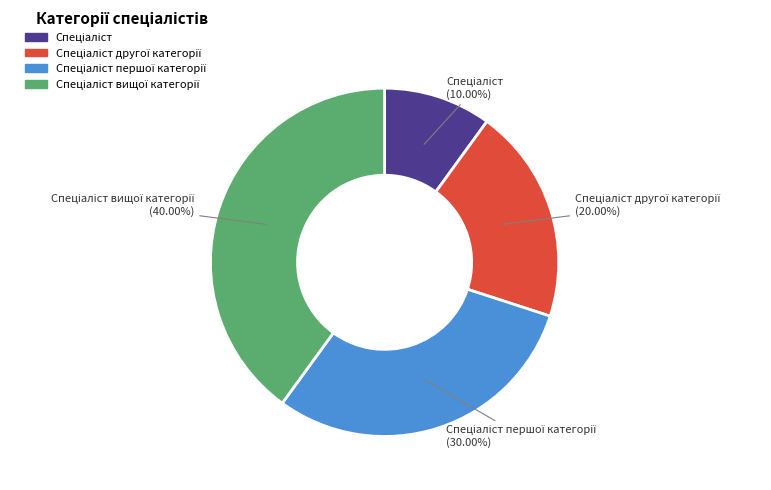

Does any single category account for the majority?

No